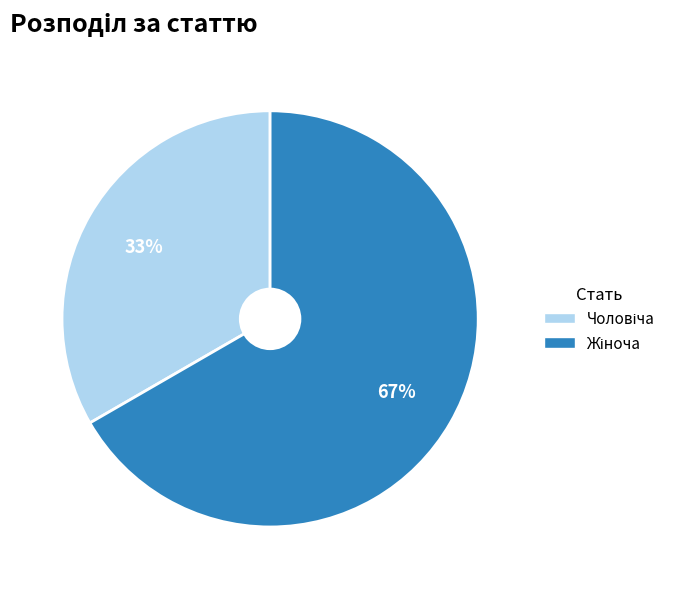

Is there a majority slice in this chart?

Yes